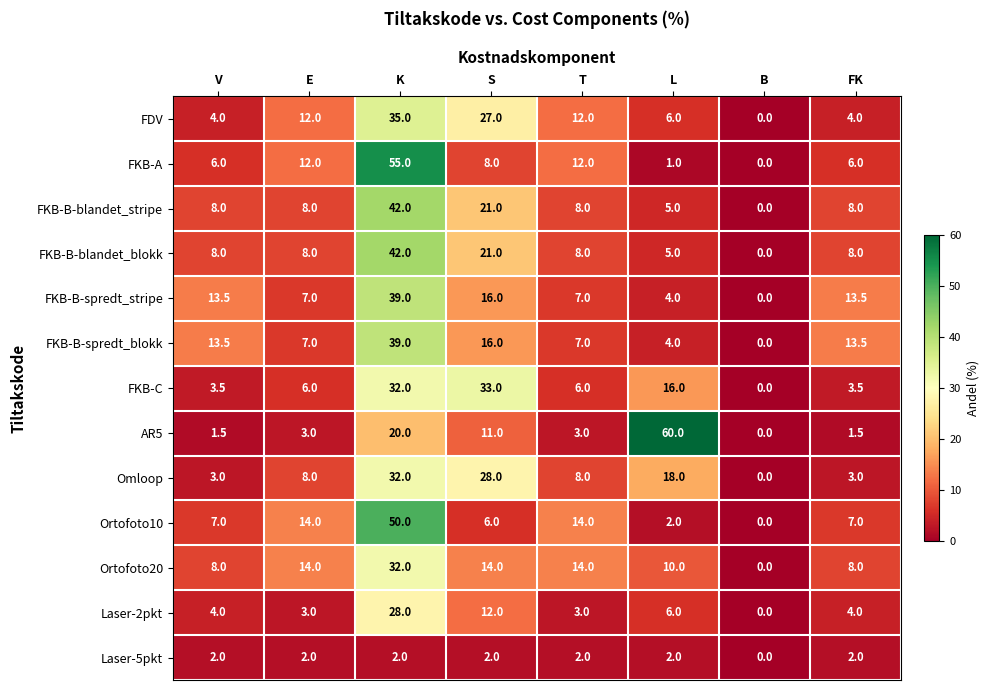

What is the difference between the highest and lowest values at S?

31.0